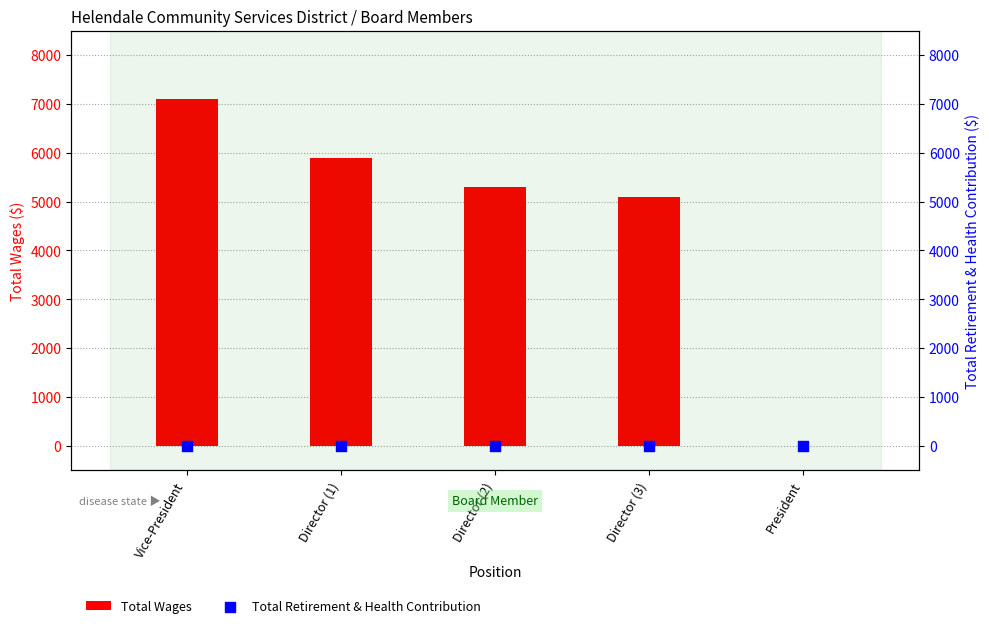

At how many categories does at least one series exceed 2411?

4